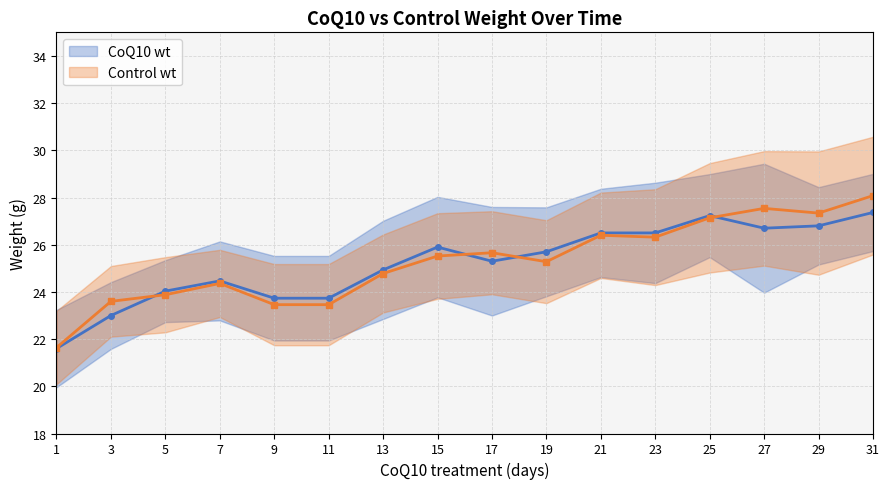

After their last crossing, which series has the higher values: CoQ10 wt mean or Control wt mean?

Control wt mean